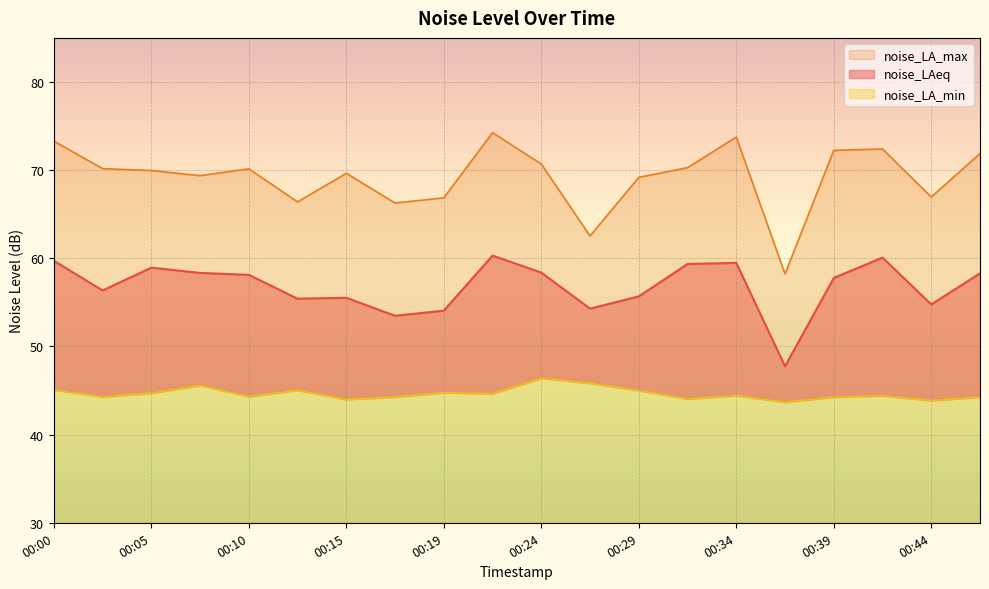

Rank the categories by noise_LA_min value from lowest to highest.

00:37, 00:44, 00:15, 00:32, 00:46, 00:39, 00:17, 00:02, 00:10, 00:41, 00:34, 00:22, 00:05, 00:19, 00:29, 00:12, 00:00, 00:07, 00:27, 00:24